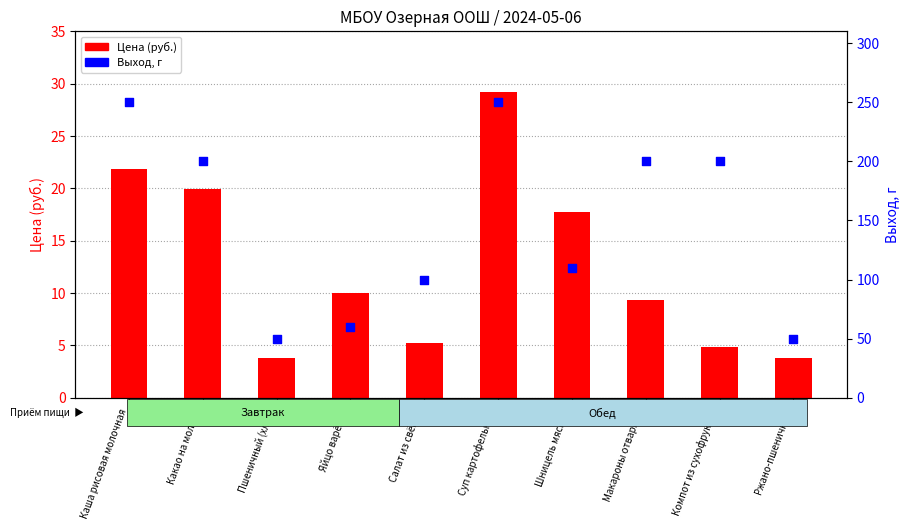

What are all the series names shown in the legend?

Цена (руб.), Выход, г